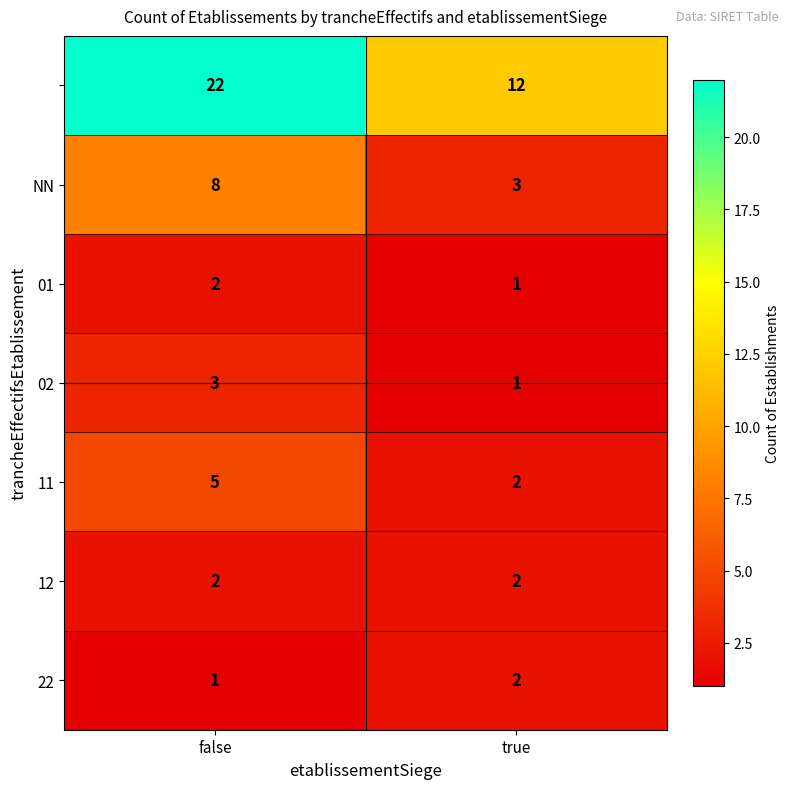

What is the greatest value displayed?

22